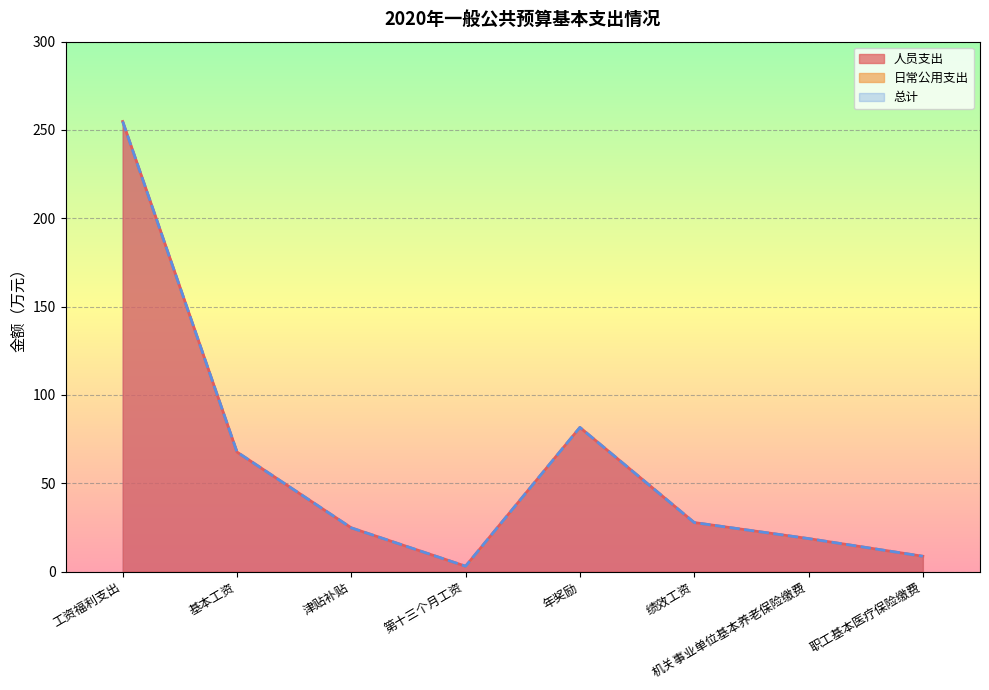

What is the difference between the 总计 values at 工资福利支出 and 第十三个月工资?

251.8